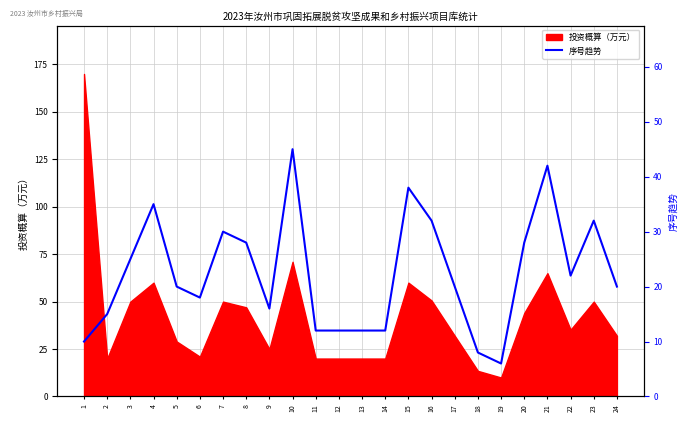

Is it true that the value at 6 is 18?

True